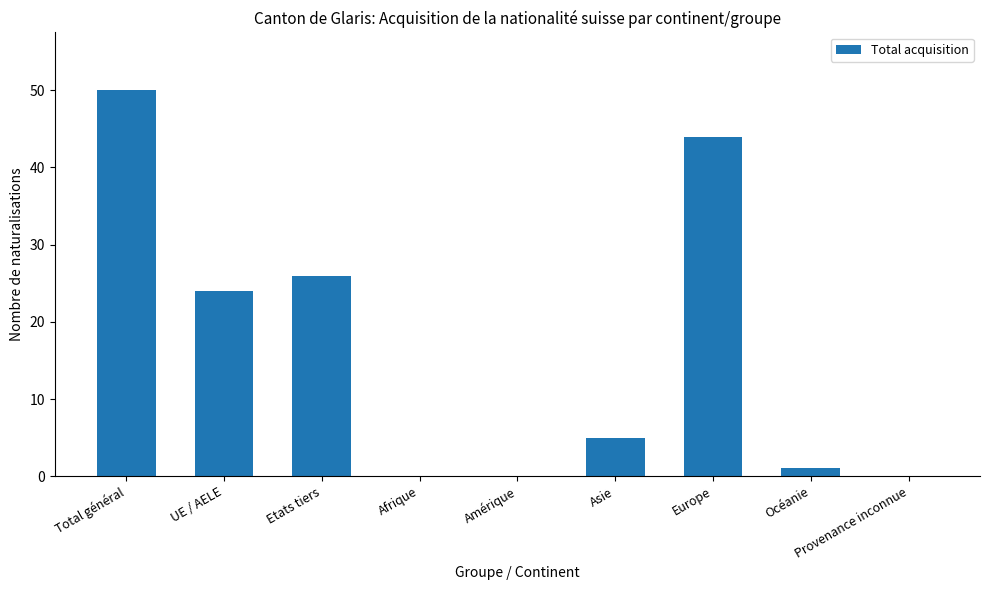

What is the greatest value displayed?

50